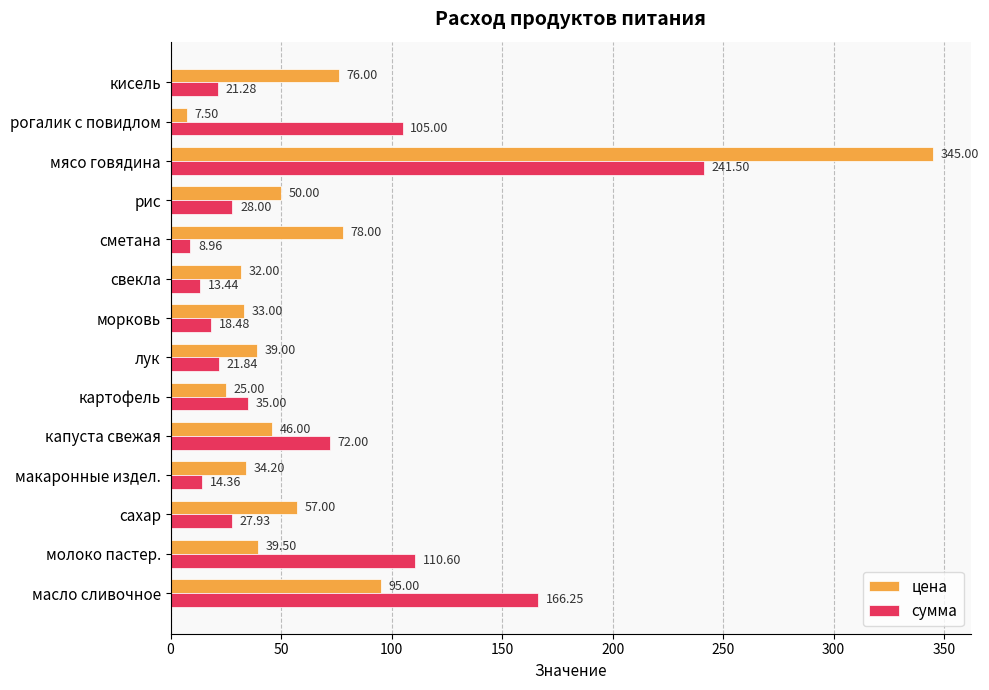

Rank the series by their average value, from lowest to highest.

сумма, цена